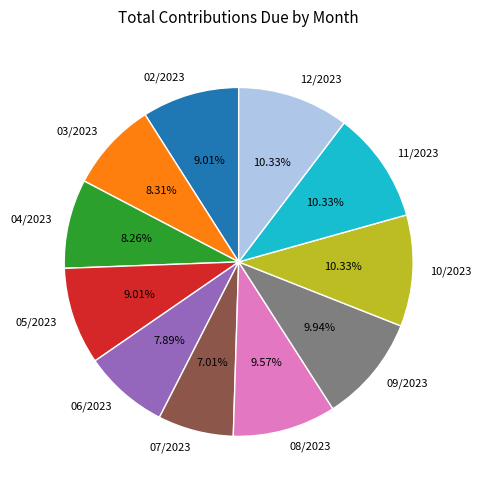

Does 06/2023 represent more than half of the total?

No